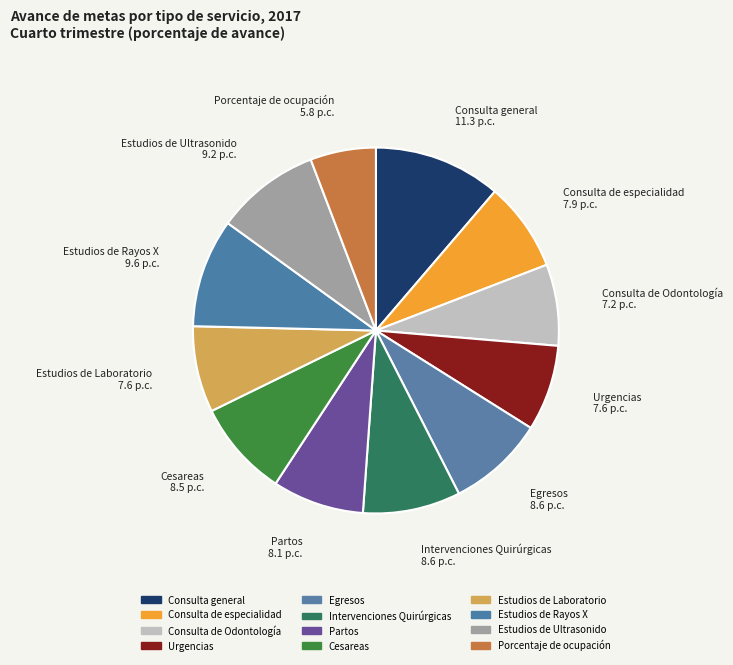

Rank the categories by value from lowest to highest.

Porcentaje de ocupación, Consulta de Odontología, Urgencias, Estudios de Laboratorio, Consulta de especialidad, Partos, Cesareas, Egresos, Intervenciones Quirúrgicas, Estudios de Ultrasonido, Estudios de Rayos X, Consulta general